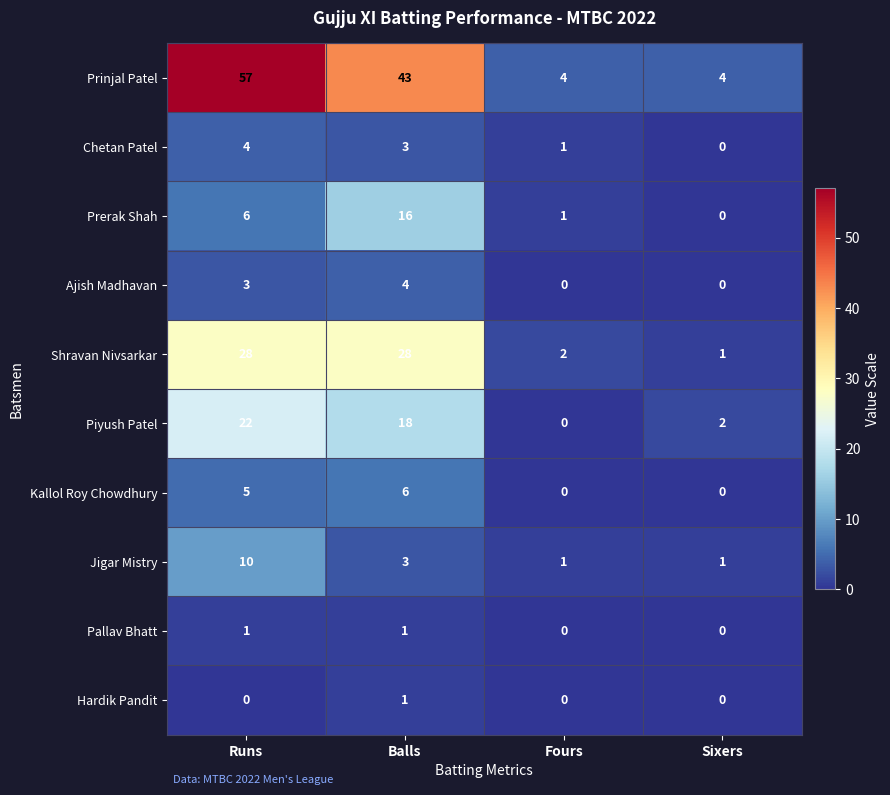

What is the difference between the highest and lowest values at Sixers?

4